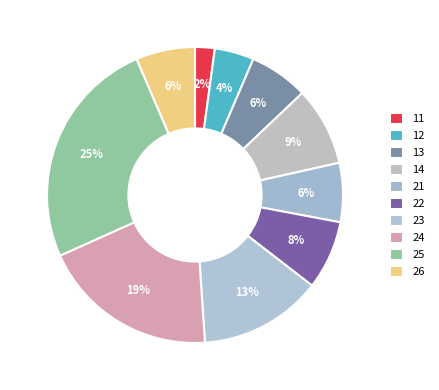

Which has a higher value, 24 or 22?

24